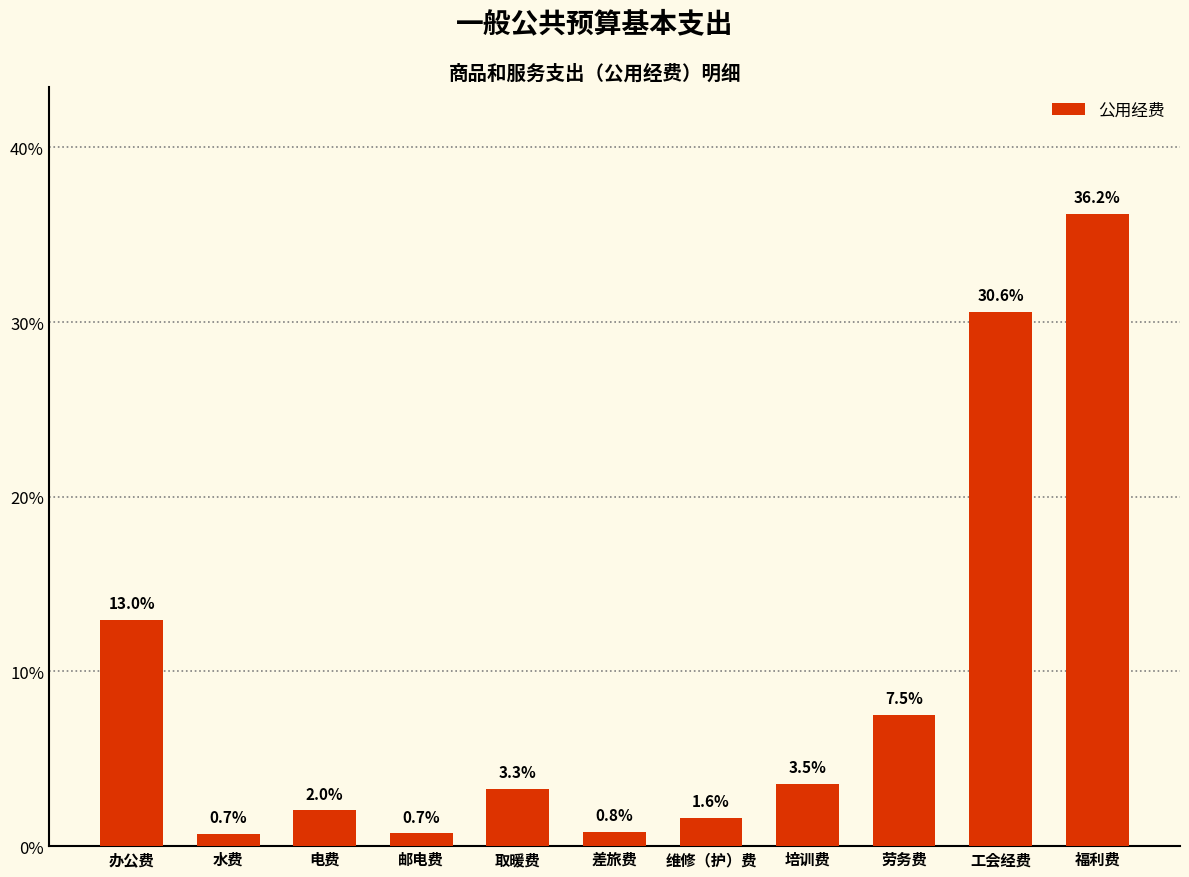

Does the chart contain any negative values?

No